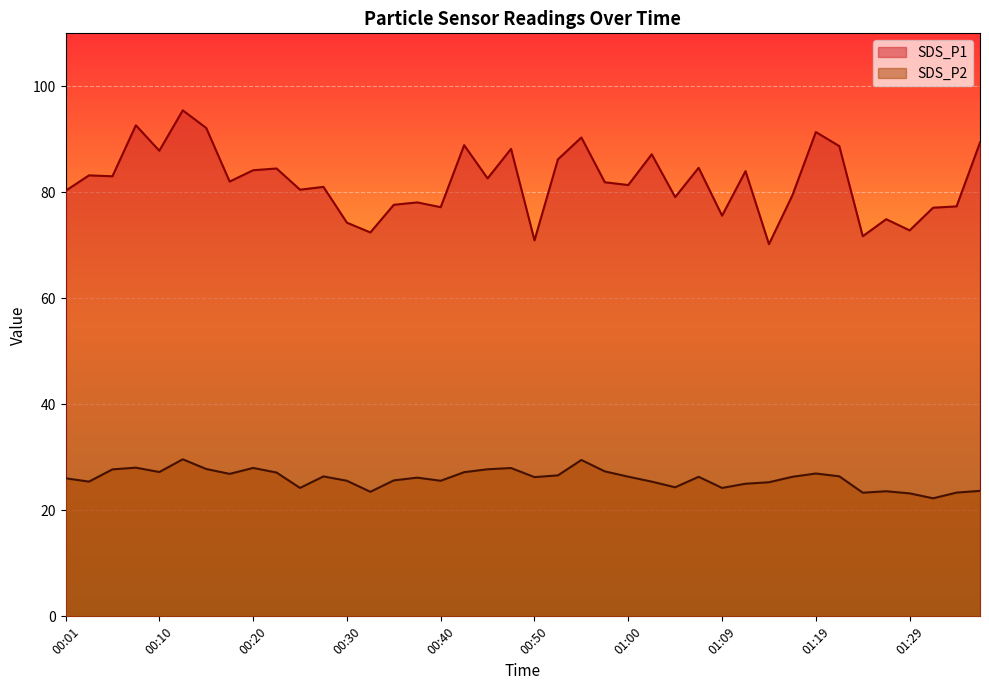

At which category is the sum across all series the highest?

00:13